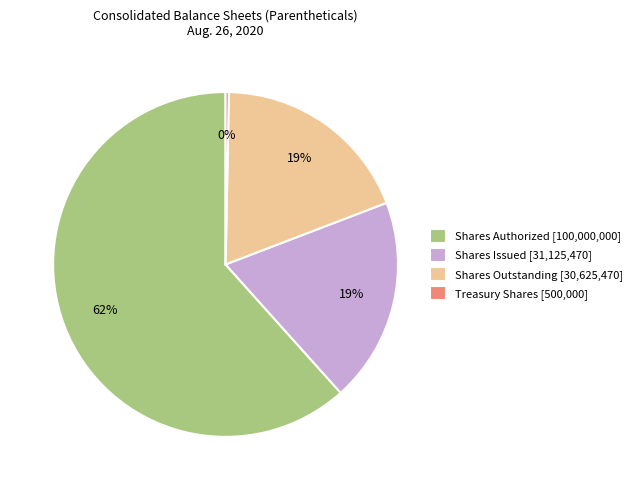

Between Shares Issued [31,125,470] and Treasury Shares [500,000], which is larger?

Shares Issued [31,125,470]